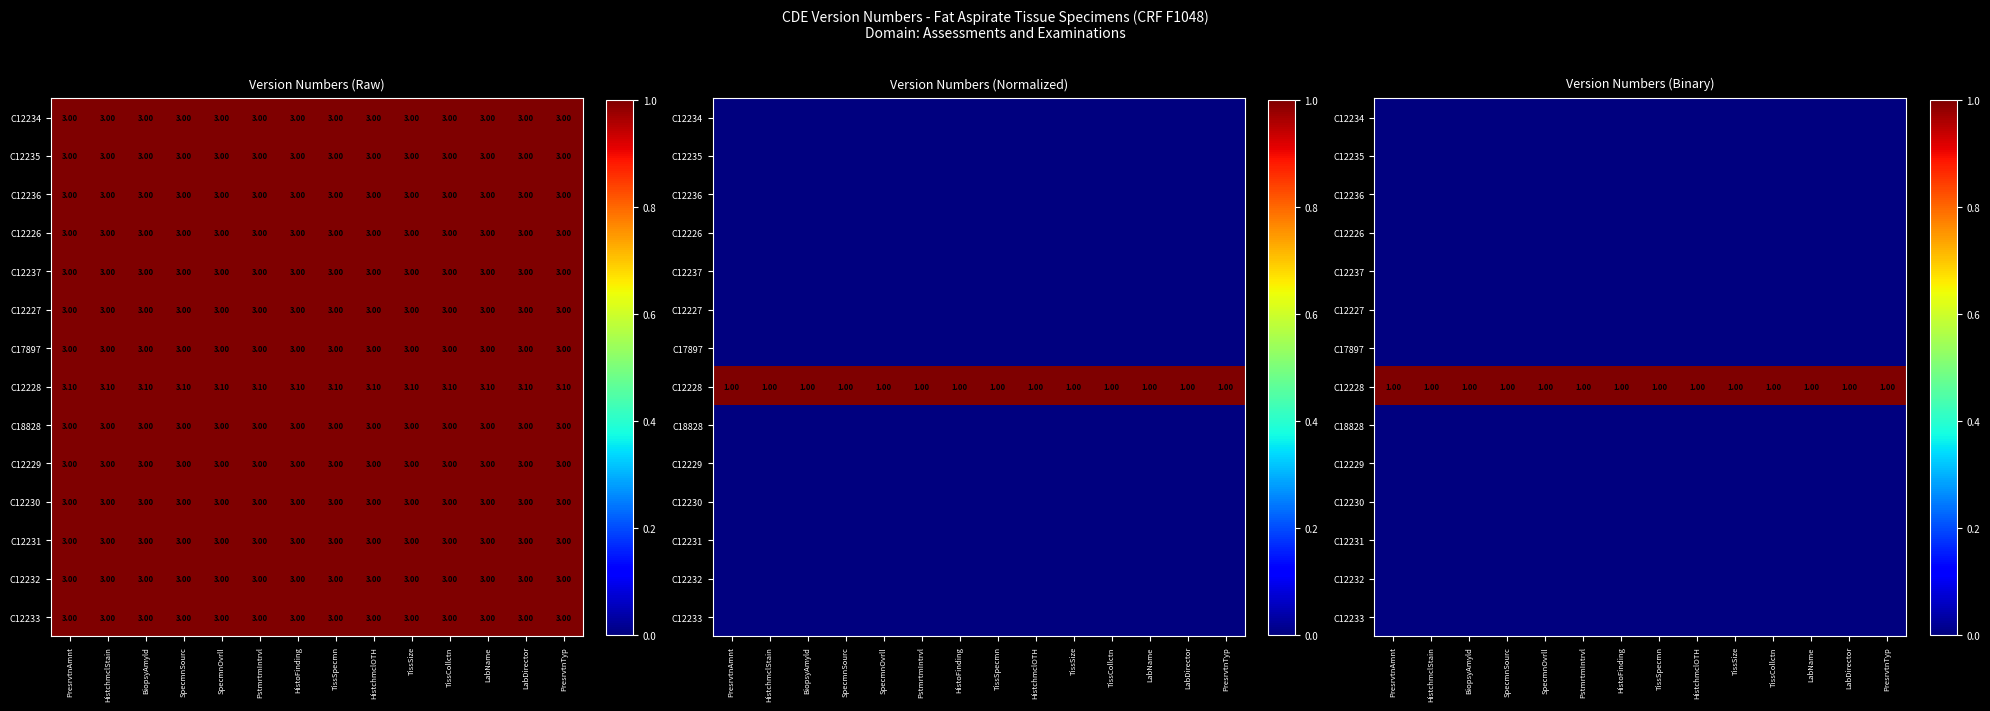

The value of C12236 at SpecmnSourc is 0. True or false?

True